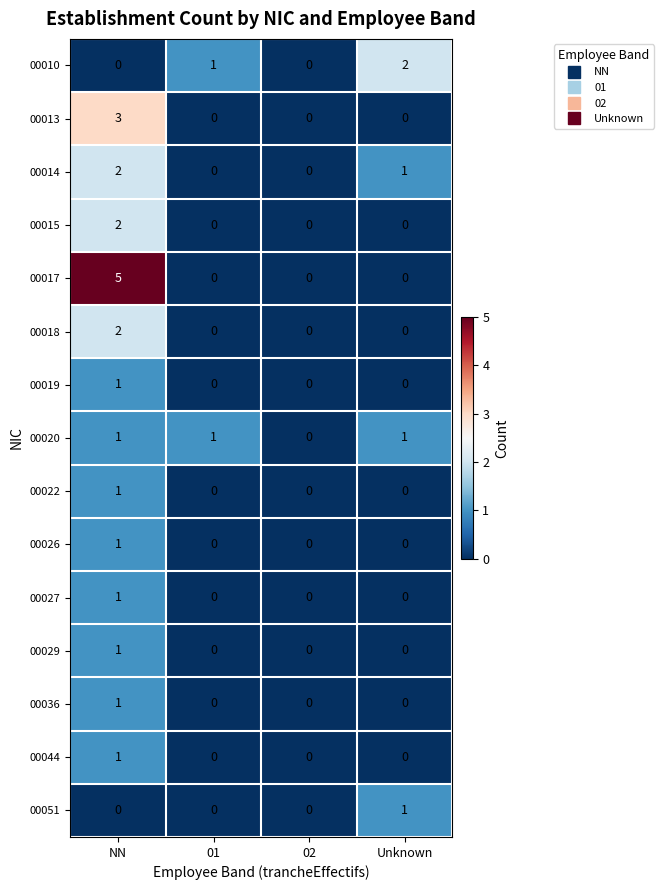

How many 00013 values are between 0 and 3?

4